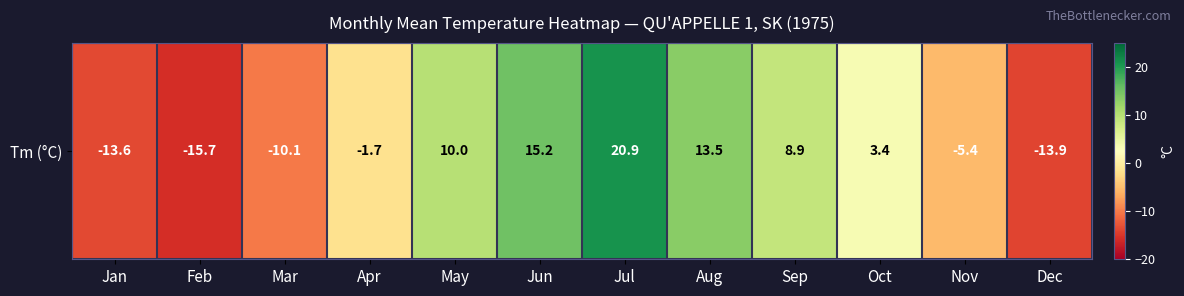

How many values are above zero?

6